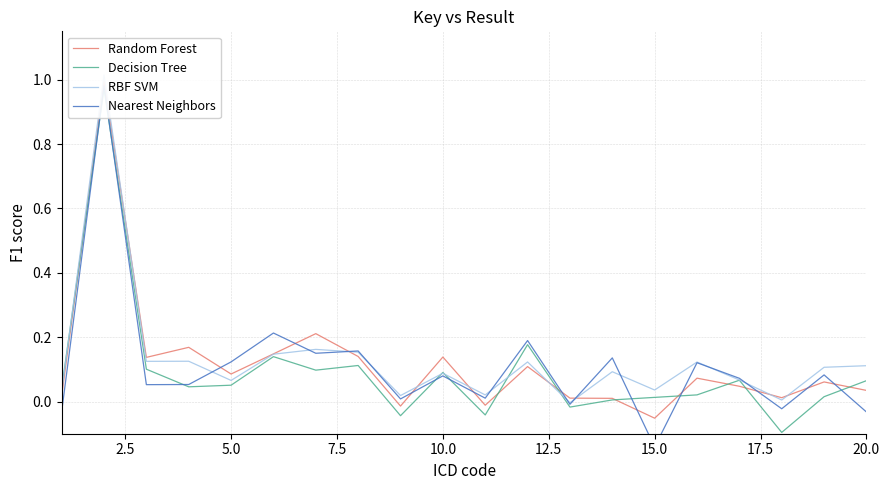

List the series in order of their peak value, highest first.

RBF SVM, Random Forest, Nearest Neighbors, Decision Tree